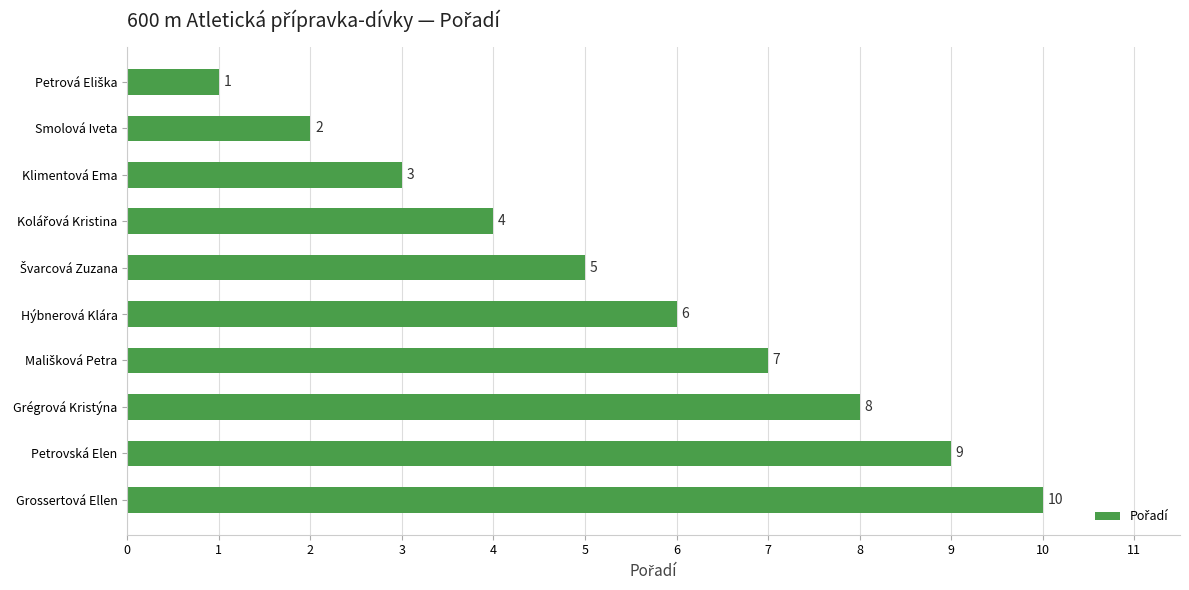

What is the label of the 6th bar from the top?

Hýbnerová Klára